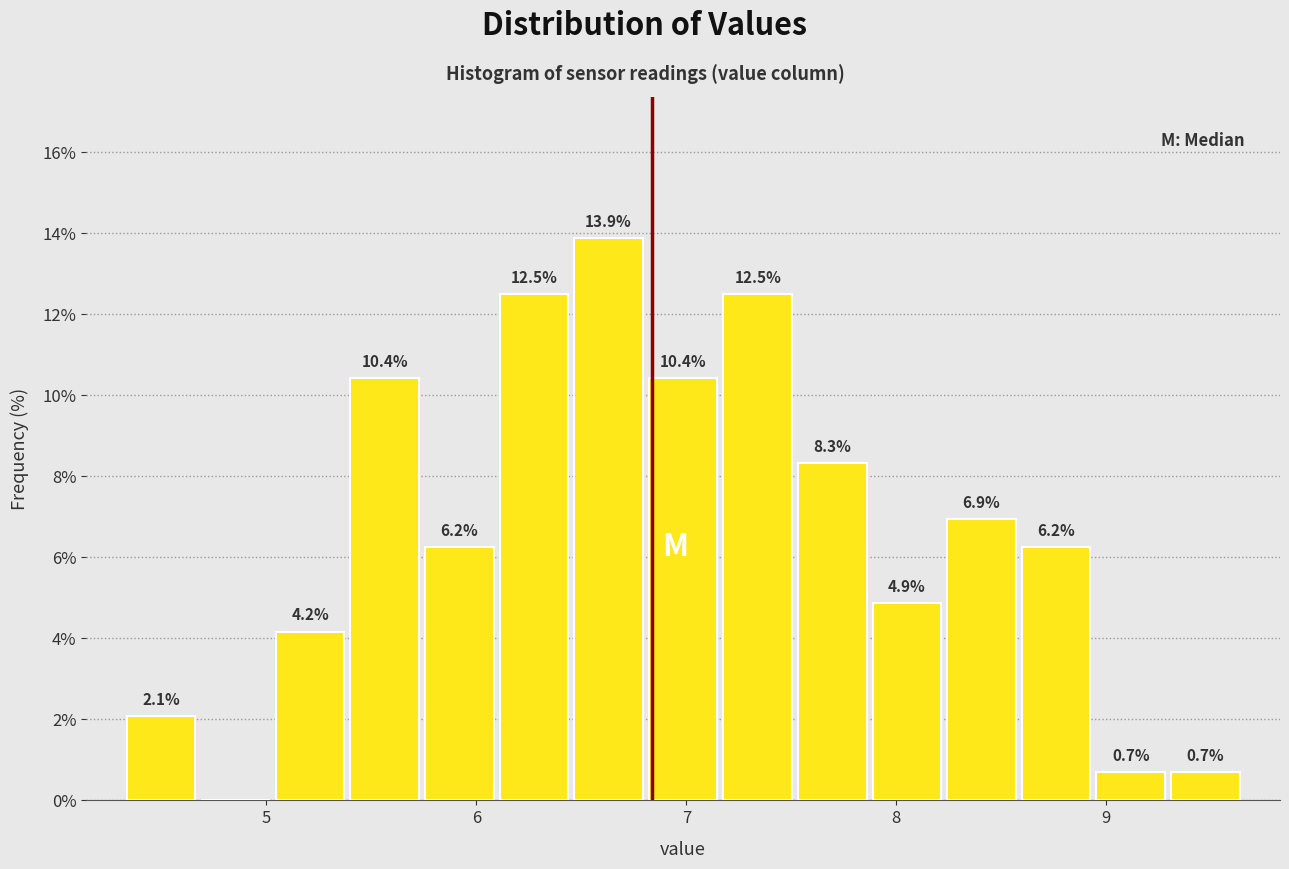

Around what value on the x-axis is the tallest bar? Give the approximate position of its centre, as read against the axis.

6.6